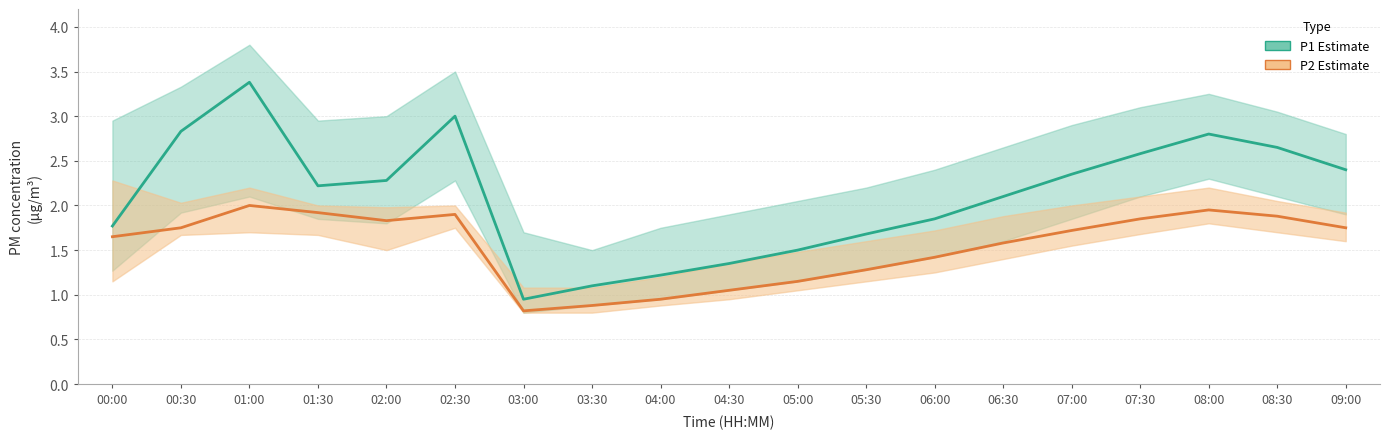

What is the difference between the maximum and minimum values in the P1 (estimate) series?

2.4